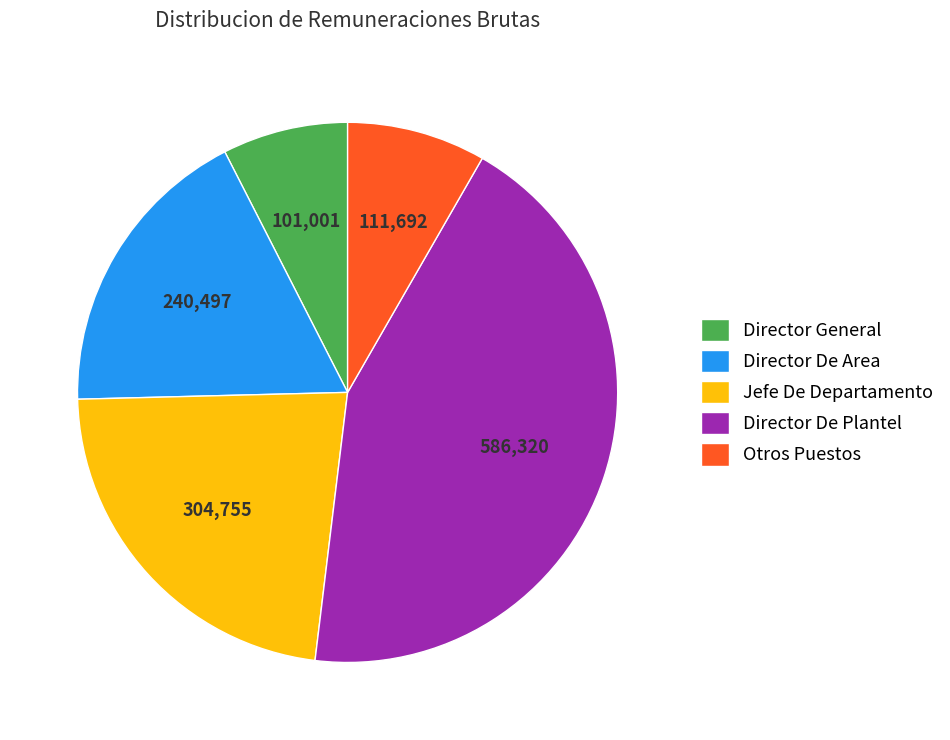

Which slice is the smallest?

Director General